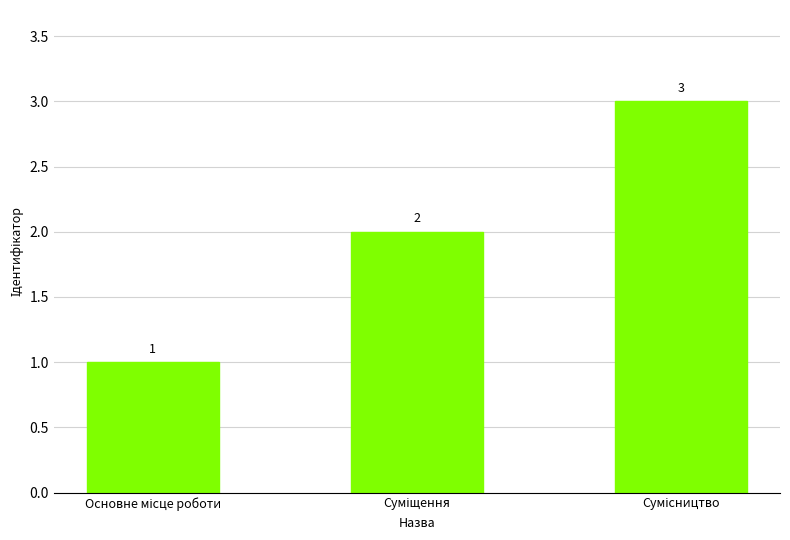

What is the minimum value shown in the chart?

1